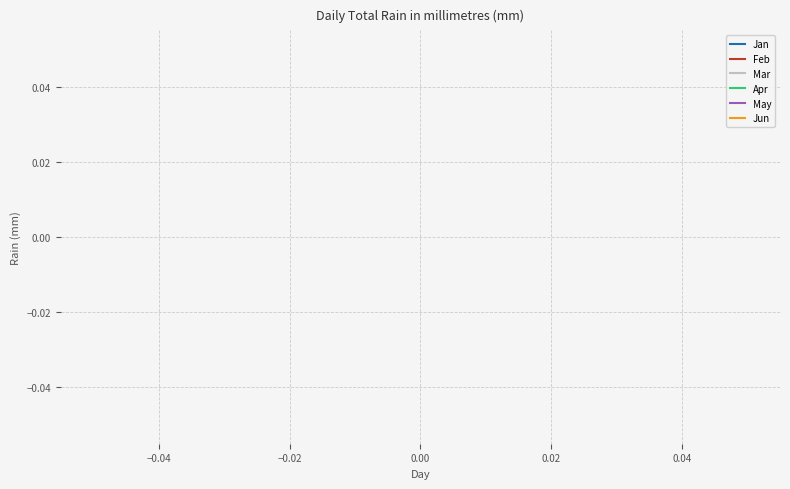

True or false: Feb and Apr intersect in this chart.

False